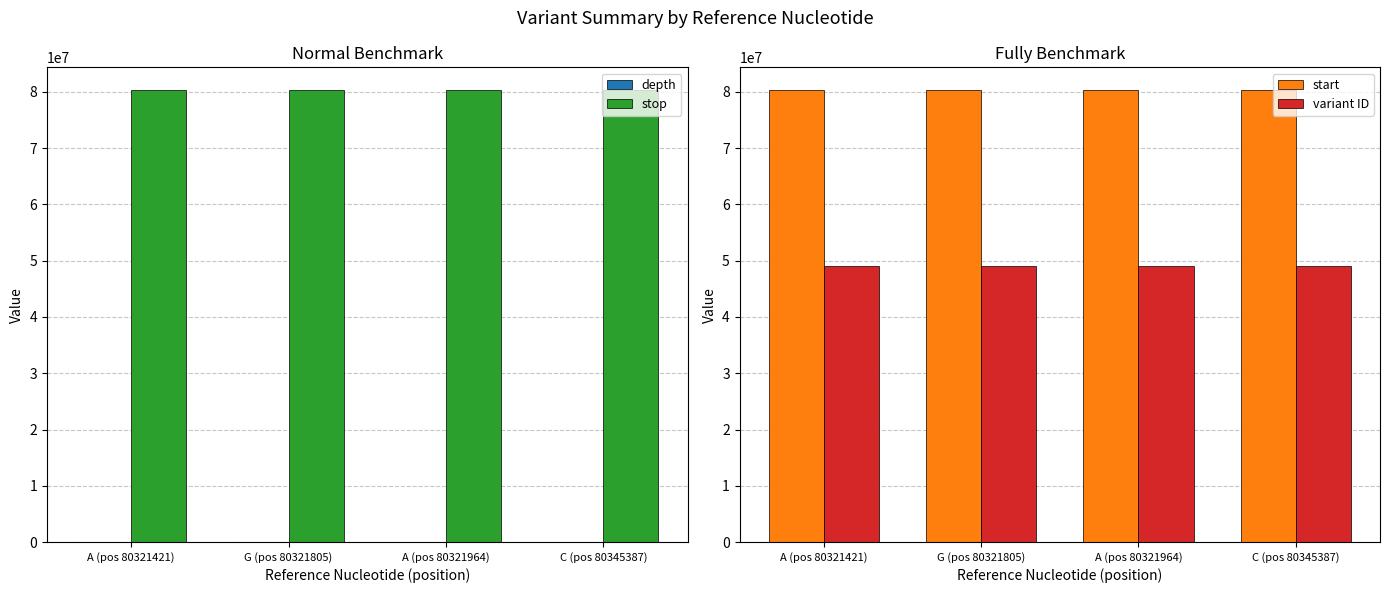

What is the difference between the maximum and second lowest values in the variant ID series?

64